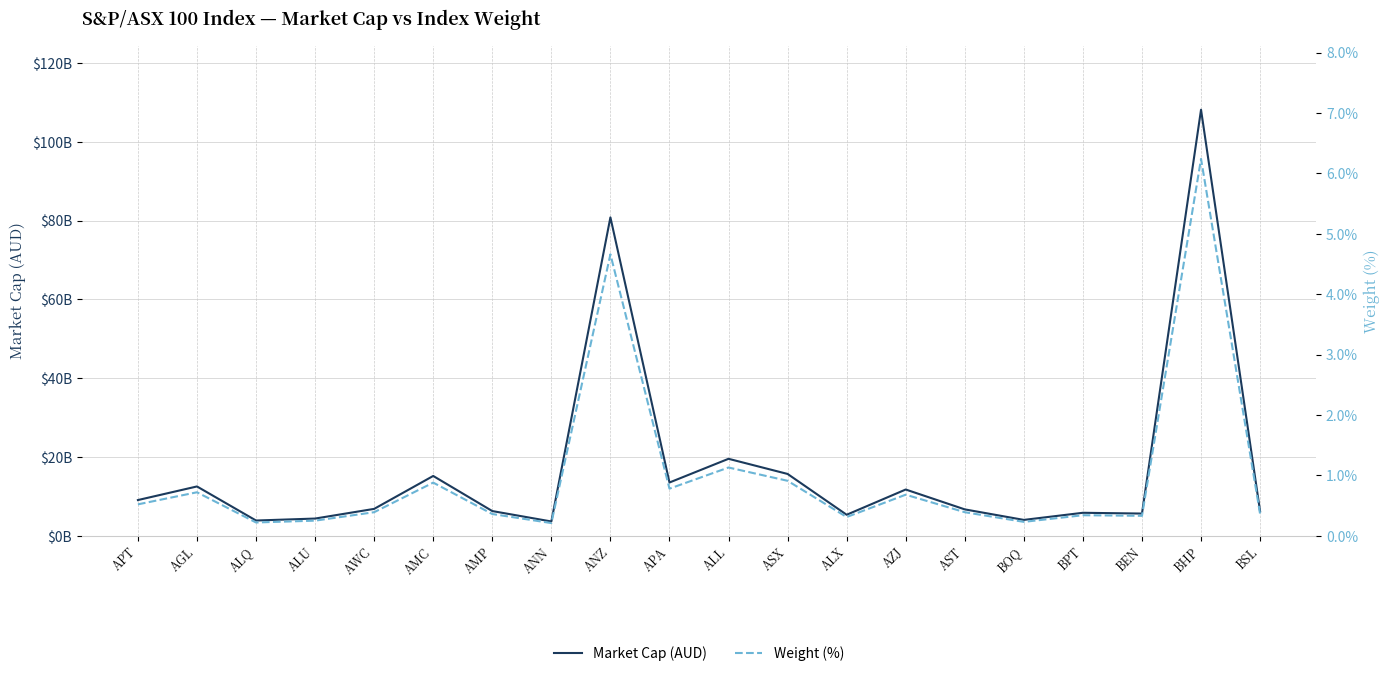

Which category has the lowest value in the Market Cap (AUD) series?

ANN